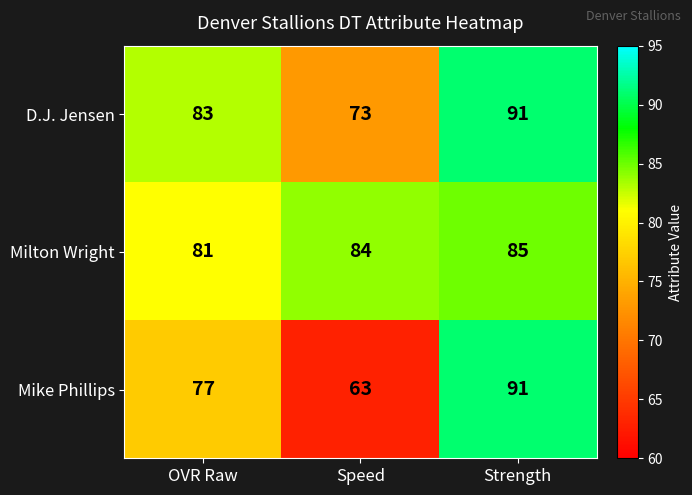

Is it true that Milton Wright equals 81 at OVR Raw?

True